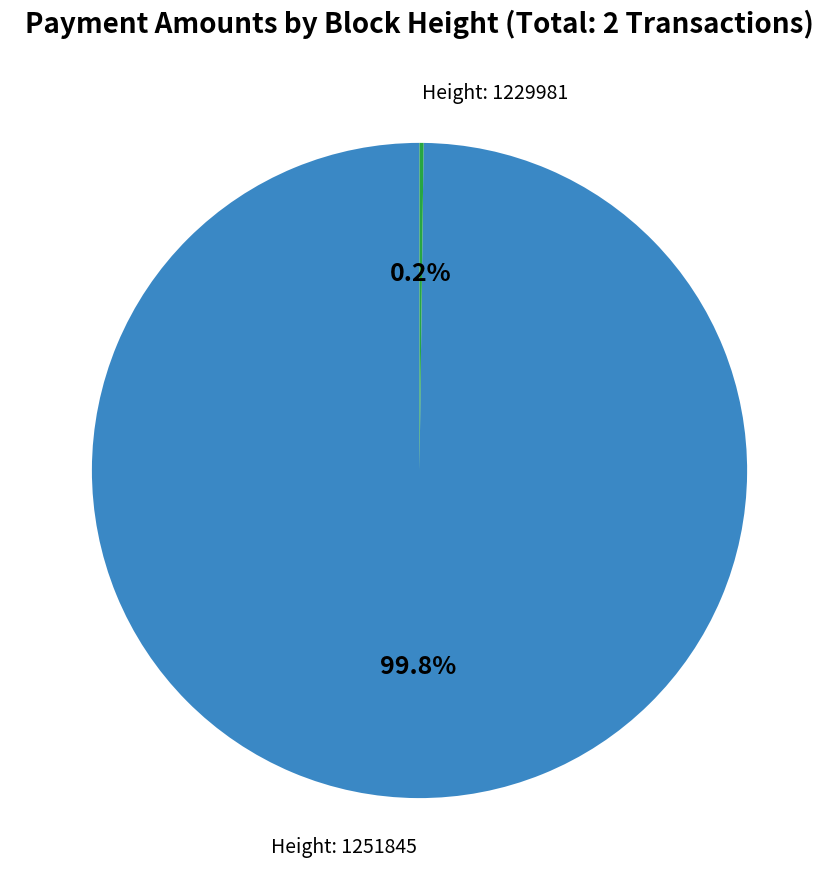

Is there a majority slice in this chart?

Yes